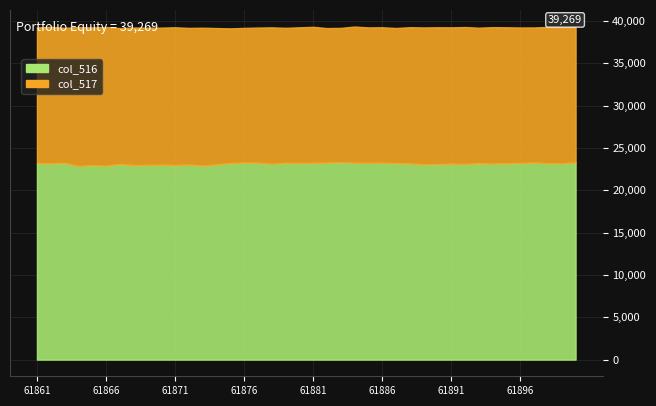

True or false: col_517 and col_516 cross at least once.

False